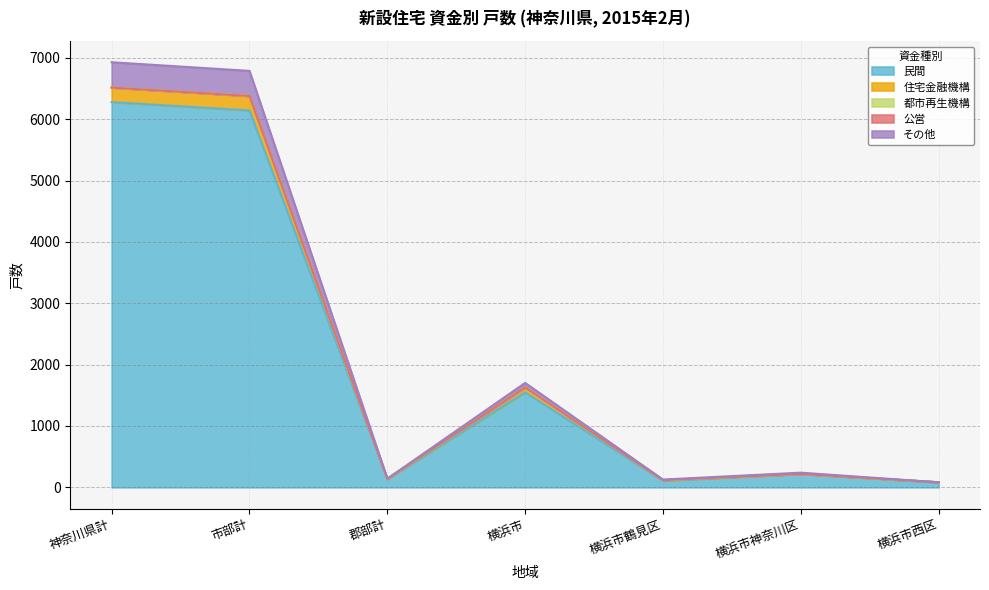

Between 横浜市鶴見区 and 神奈川県計, which is larger?

神奈川県計